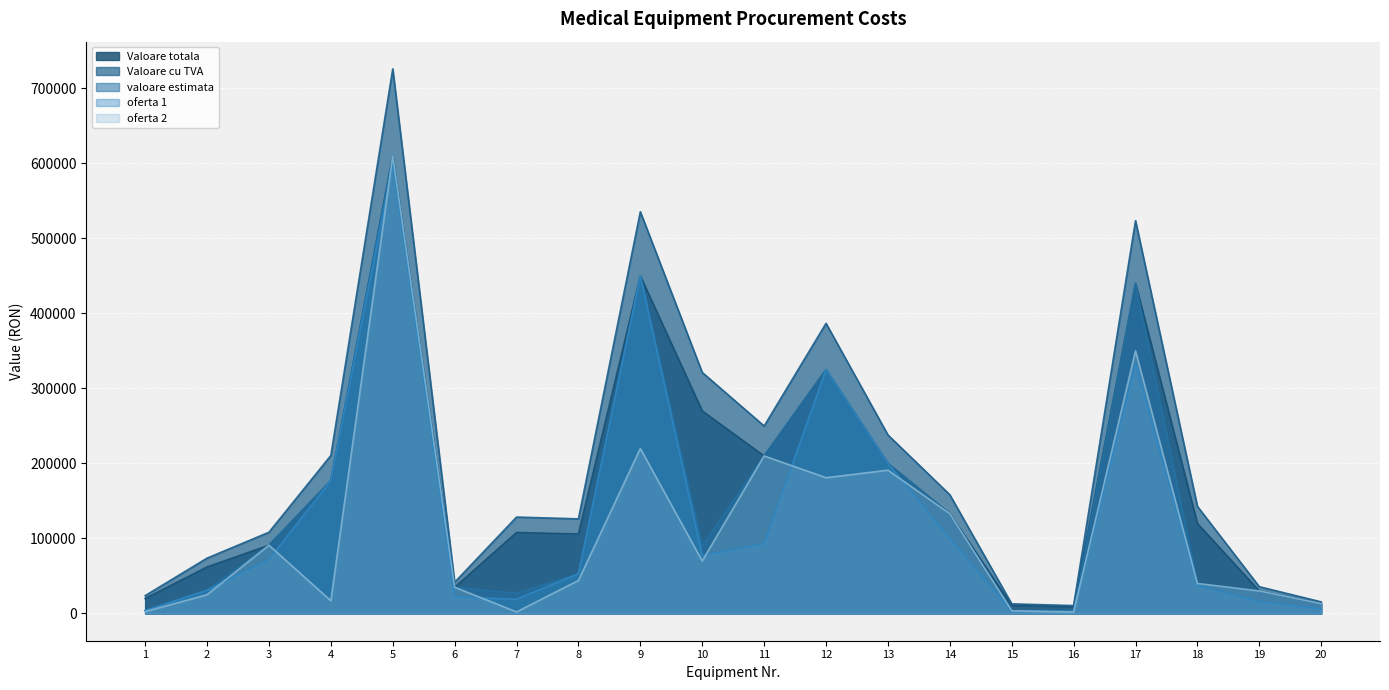

Reading left to right, what are all the values shown in this chart?

Valoare totala: 1=20000	2=62000	3=91000	4=177000	5=610000	6=35000	7=108000	8=106000	9=450000	10=270000	11=210000	12=325000	13=200000	14=133000	15=10800	16=8850	17=440000	18=120000	19=30000	20=13000
Valoare cu TVA: 1=23800	2=73780	3=108290	4=210630	5=725900	6=41650	7=128520	8=126140	9=535500	10=321300	11=249900	12=386750	13=238000	14=158270	15=12852	16=10531	17=523600	18=142800	19=35700	20=15470
valoare estimata: 1=4000	2=31000	3=91000	4=177000	5=610000	6=35000	7=27000	8=53000	9=450000	10=90000	11=210000	12=325000	13=200000	14=133000	15=3600	16=2950	17=440000	18=40000	19=30000	20=13000
oferta 1: 1=4000	2=31000	3=72000	4=177000	5=600000	6=22000	7=19000	8=53000	9=450000	10=77000	11=93000	12=325000	13=200000	14=100000	15=3100	16=2950	17=333000	18=37500	19=16000	20=6000
oferta 2: 1=2500	2=25000	3=91000	4=17000	5=610000	6=35000	7=2100	8=44000	9=220000	10=70000	11=210000	12=181000	13=191000	14=133000	15=3600	16=1900	17=350000	18=40000	19=30000	20=13000